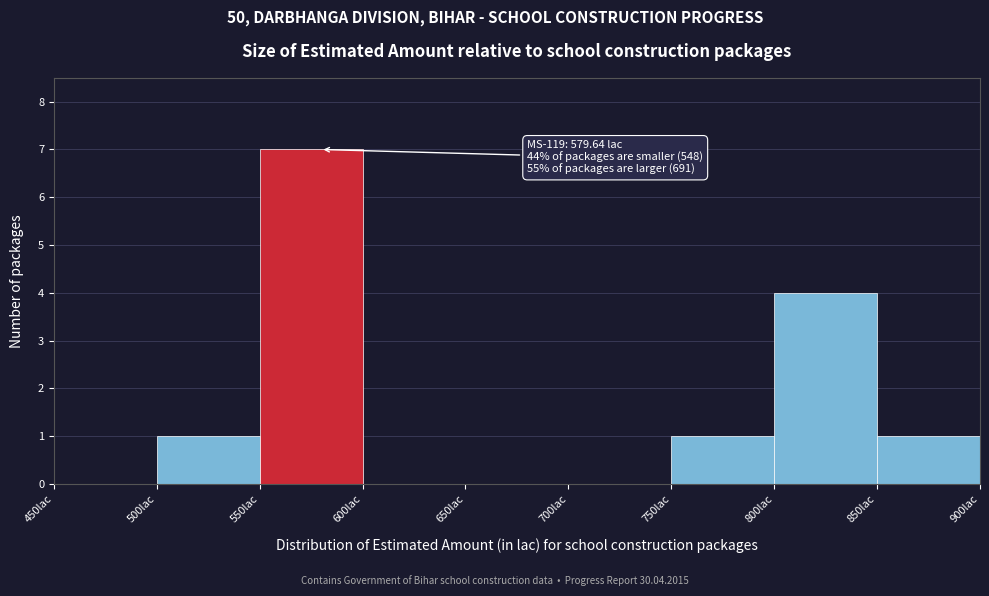

Which range on the x-axis has the tallest bar?

550 to 600